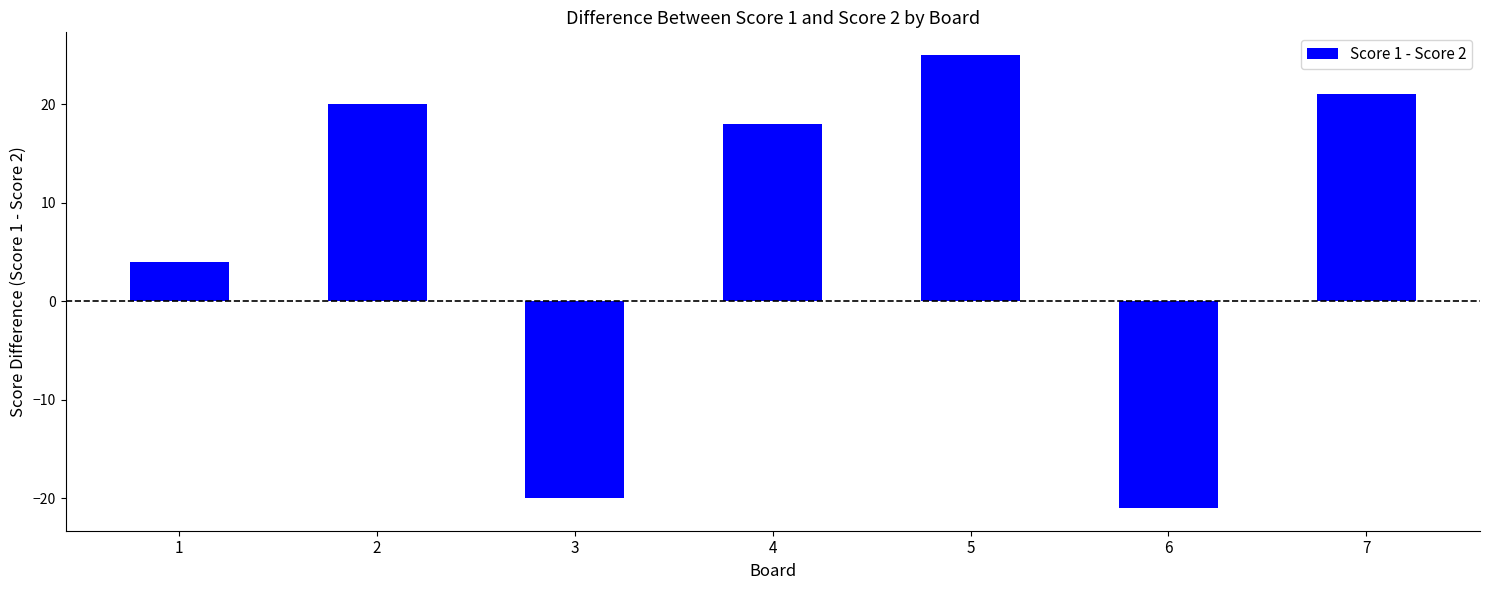

The value at 2 is 20. True or false?

True